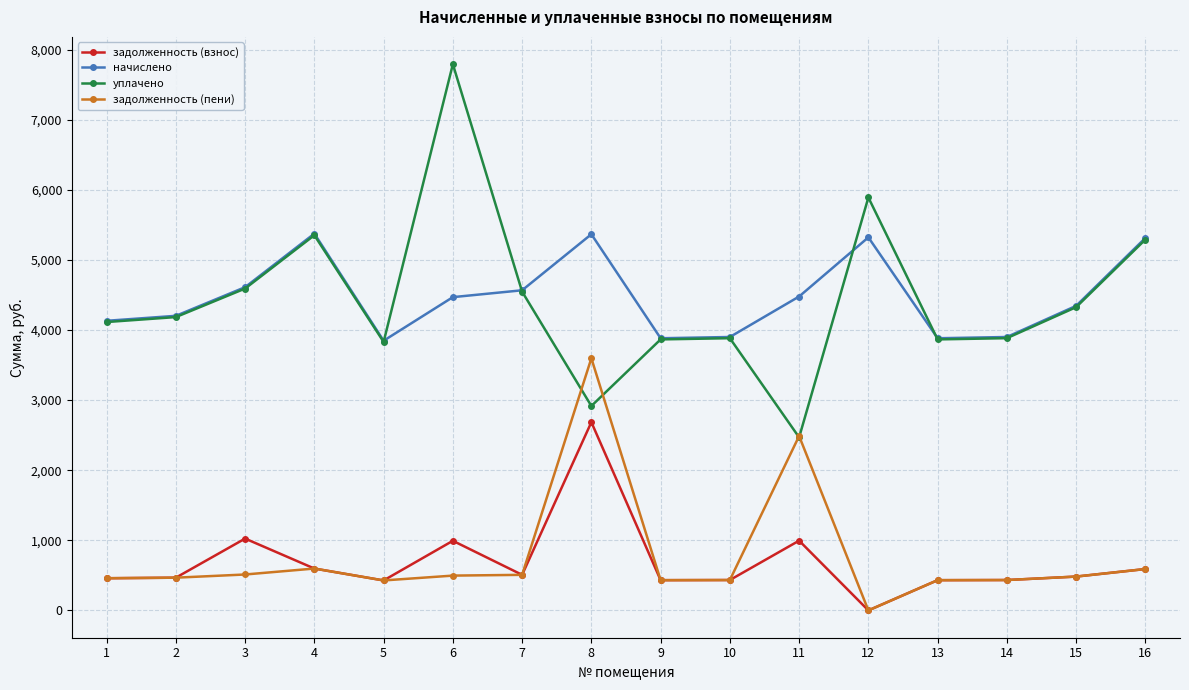

The value of задолженность (взнос) at 8 is 2684.6. True or false?

True